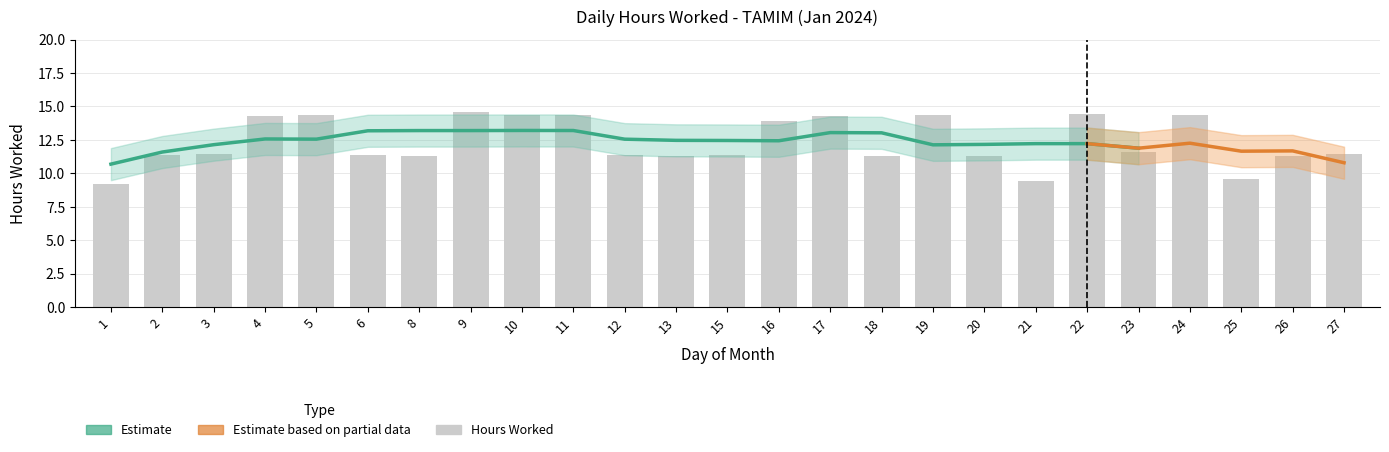

What is the smallest value displayed?

9.2